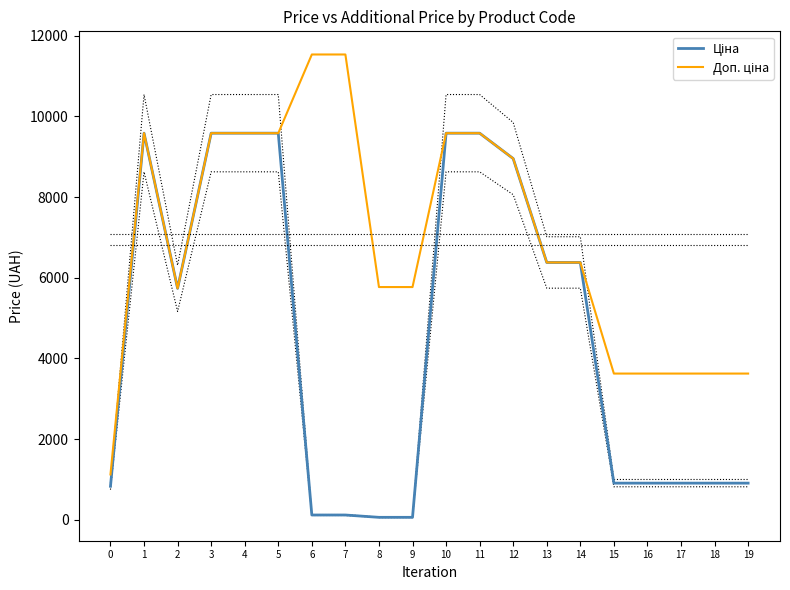

Rank the series at 12 from highest to lowest value.

Ціна, Доп. ціна